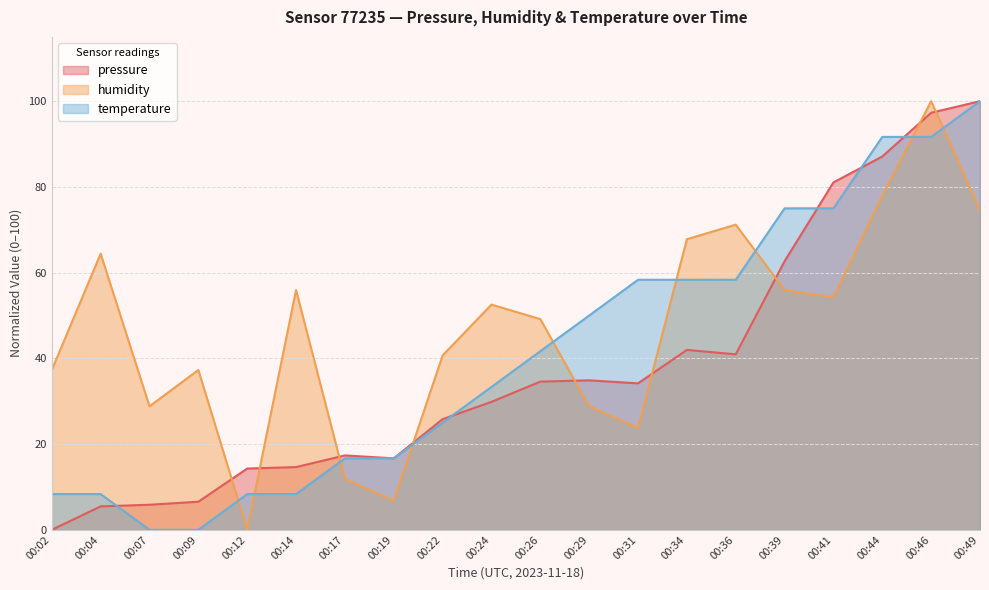

How many intersections are there between pressure and temperature?

5